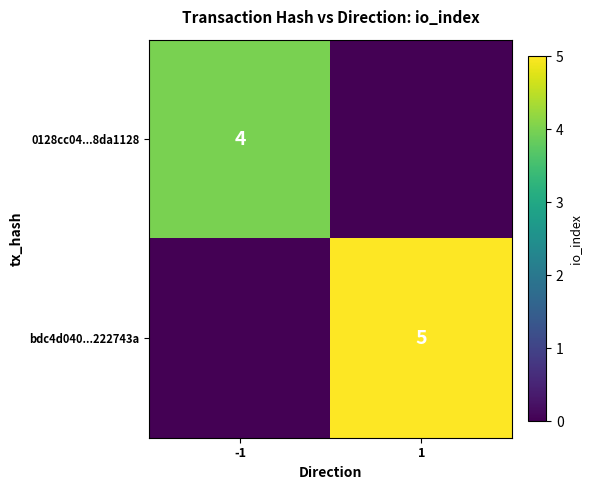

The 0128cc04...8da1128 series shows 2 at -1. True or false?

False